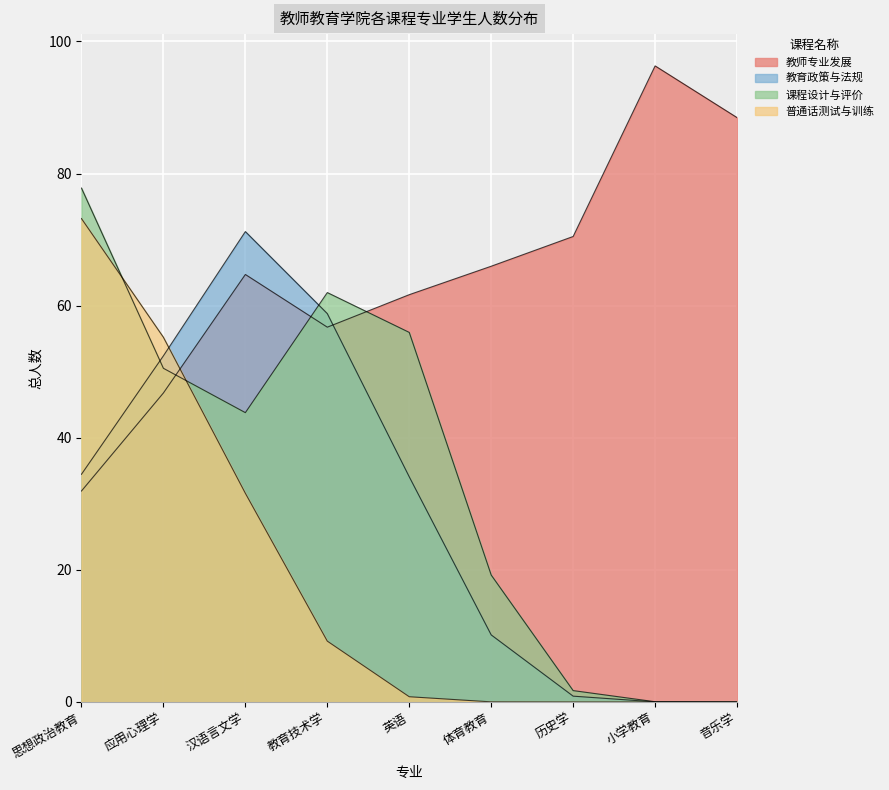

At which category does 教育政策与法规 reach its first local peak?

汉语言文学